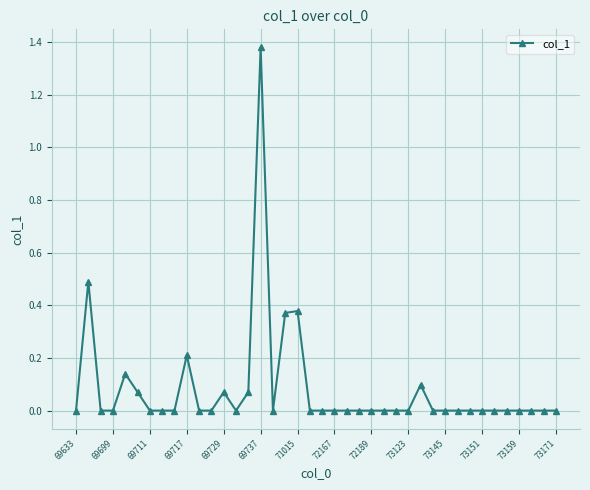

What is the difference between the second highest and second lowest values?

0.5